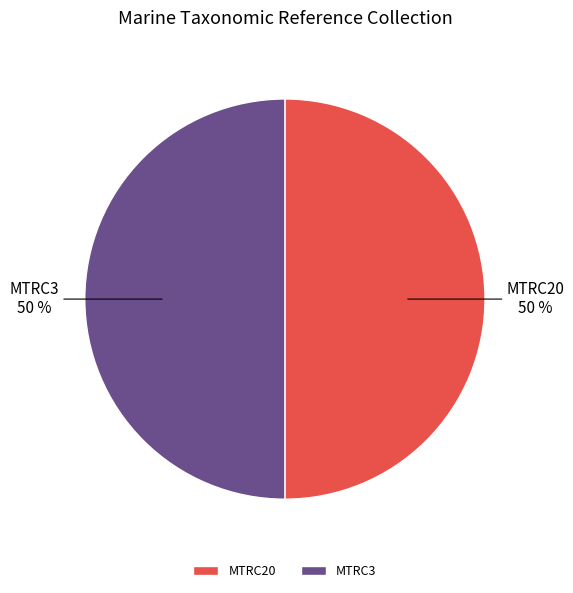

Approximately how many times larger is the value at MTRC20 compared to MTRC3?

1.0